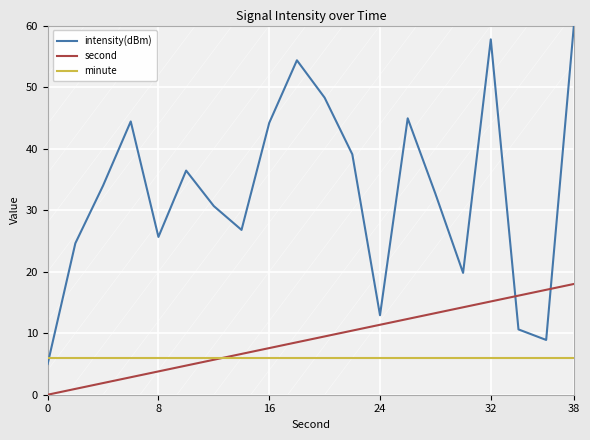

Which series has the largest total across all categories?

intensity(dBm)